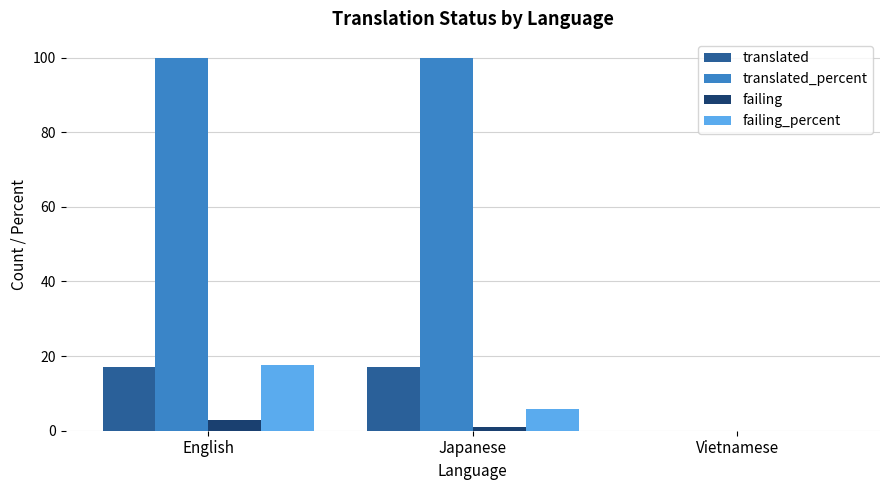

Count the number of categories in the chart.

3